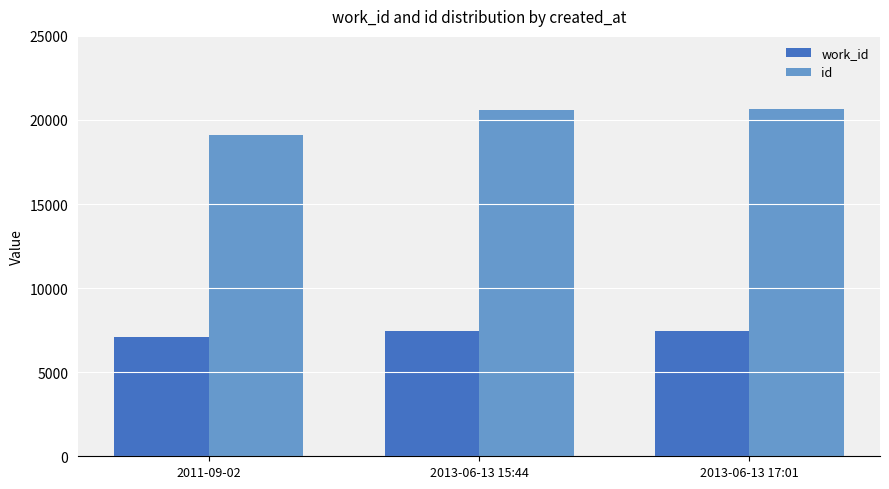

What is the average value of the work_id series?

7315